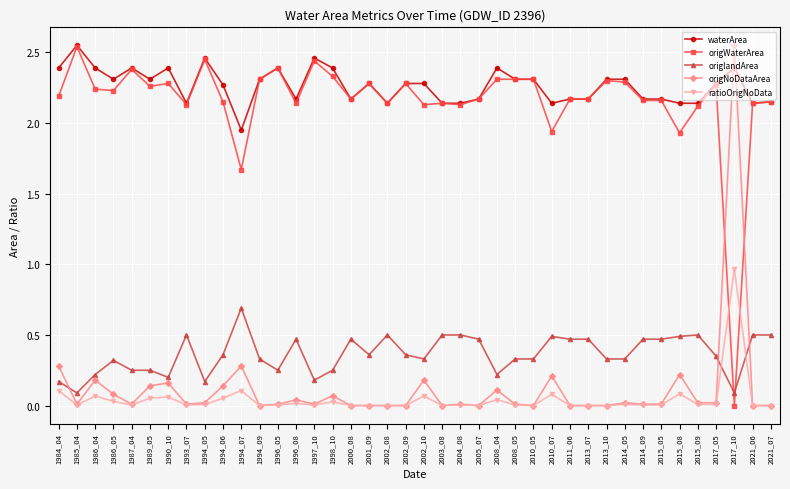

What is the total value across all series at 2002_09?

4.9